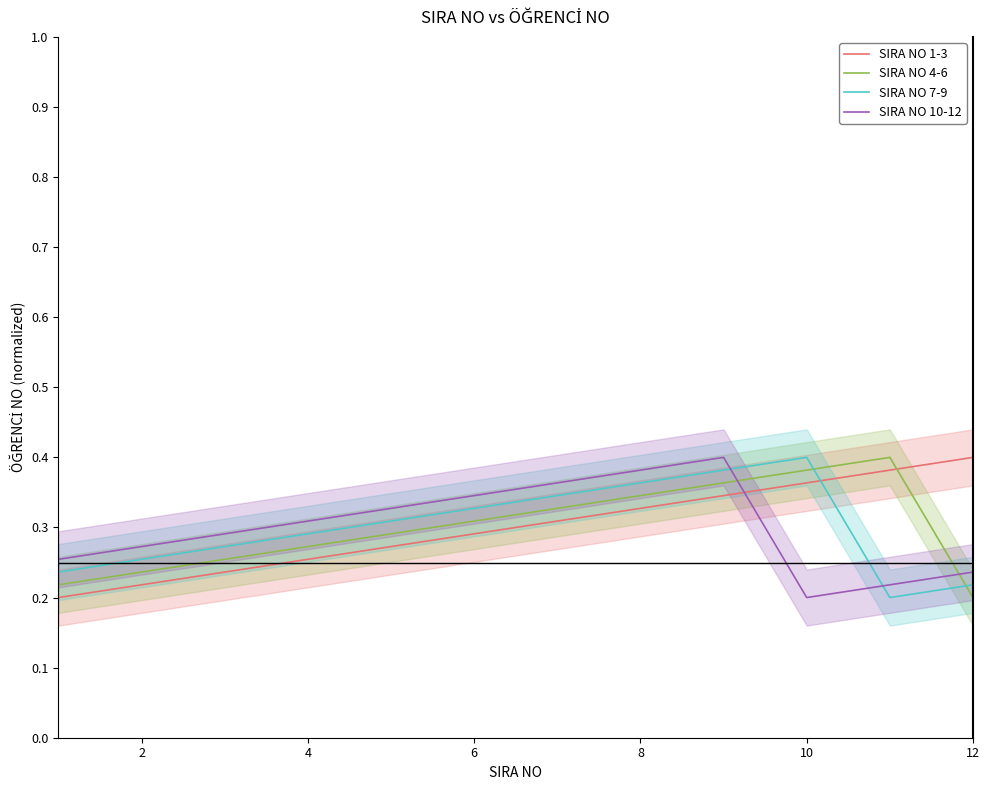

What is the approximate value of SIRA NO 4-6 at 8?

0.4